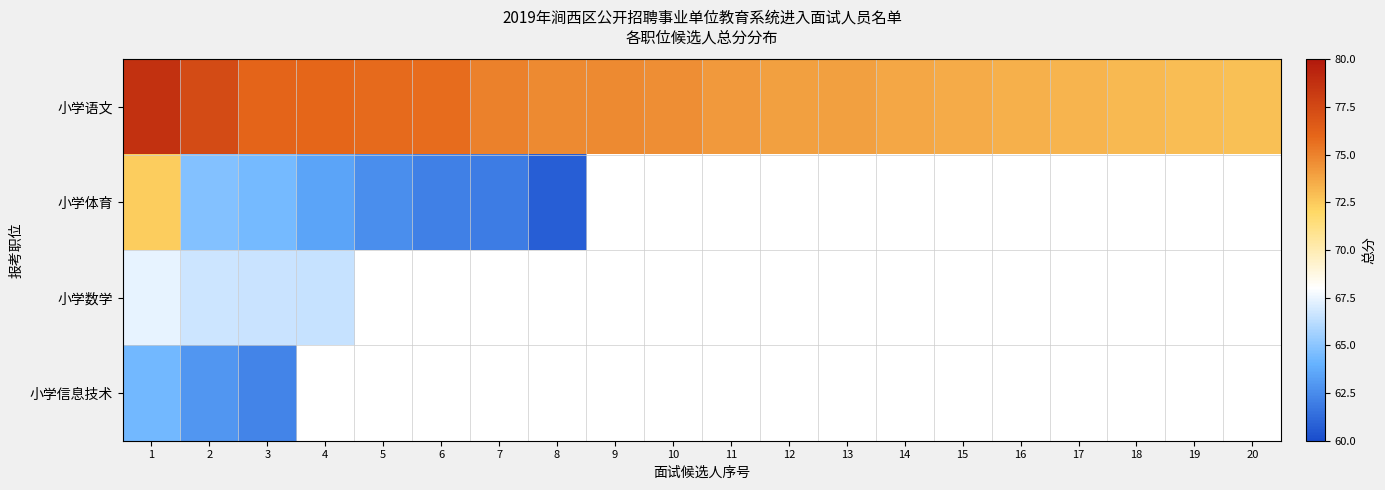

Which series changed the most between 9 and 19?

小学语文